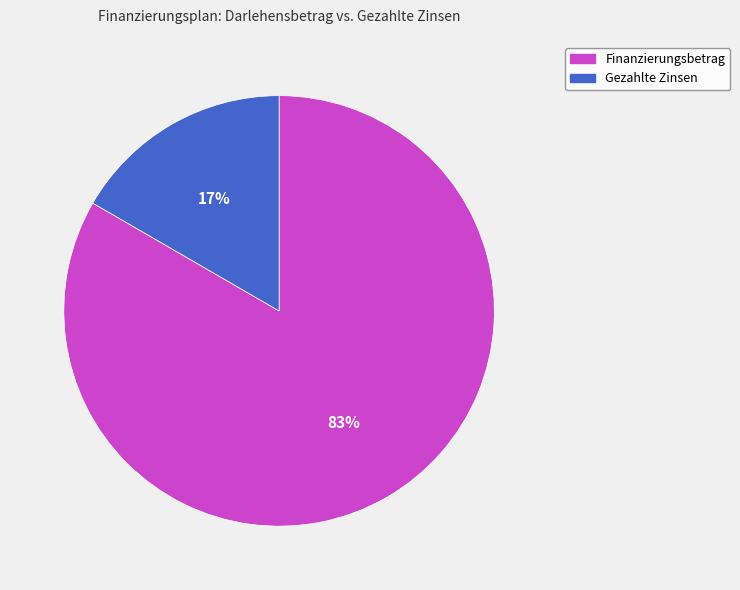

Which has a higher value, Gezahlte Zinsen or Finanzierungsbetrag?

Finanzierungsbetrag